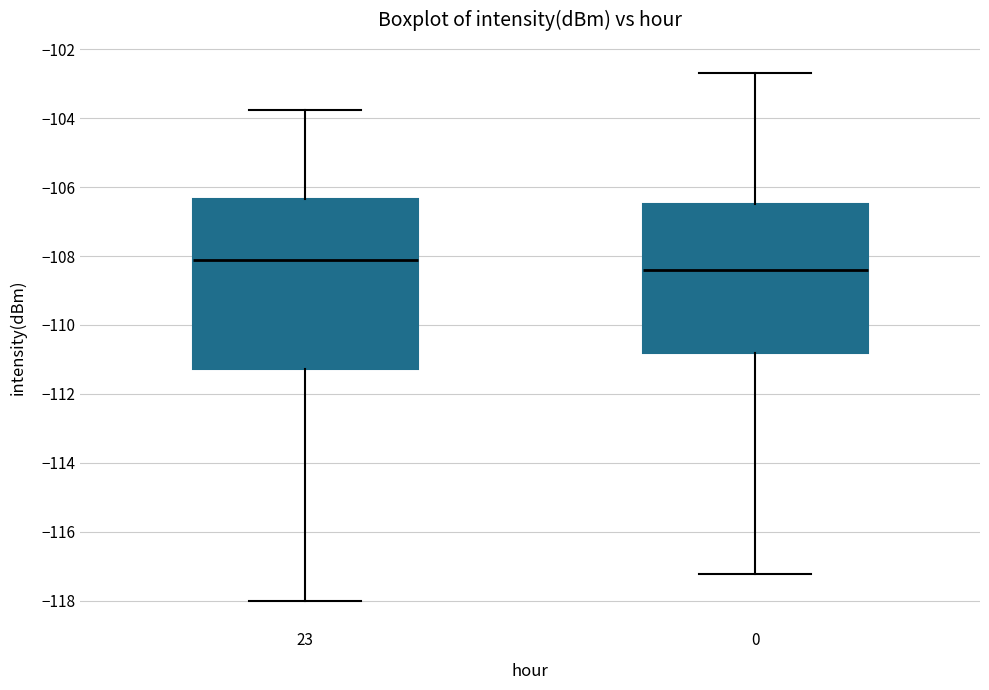

Where is the lower edge of the box at x = 23 on the y-axis? The values are not printed on the chart, so give them approximately, as read against the axis.

-111.2